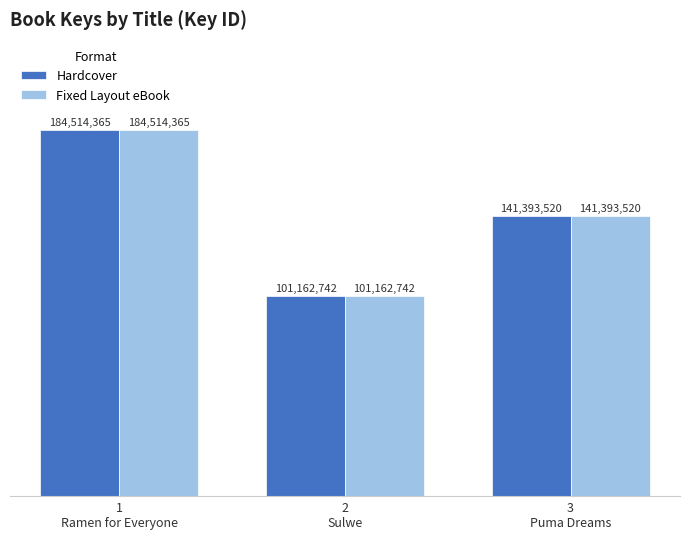

What is the value of the Fixed Layout eBook bar at the 3rd from the left?

141393520